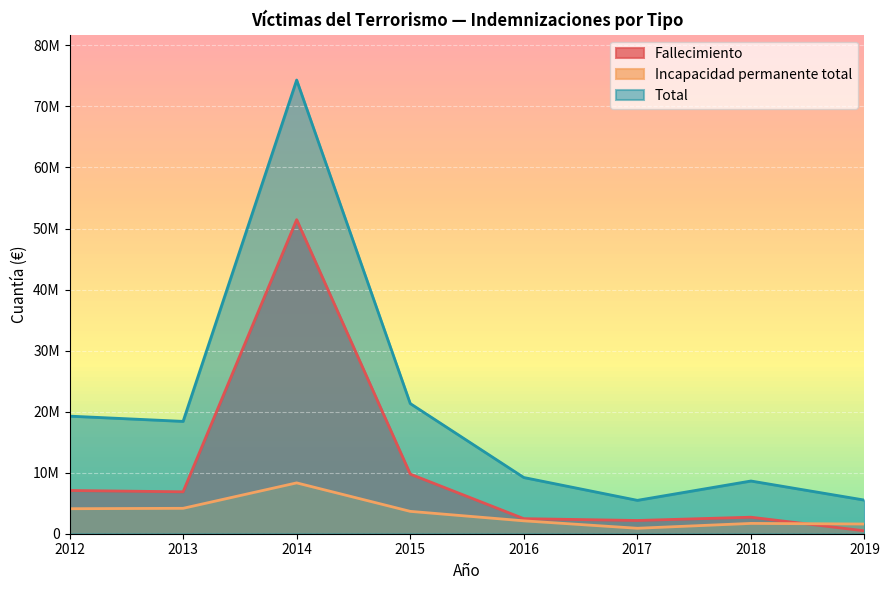

Reading right to left, transcribe all the data shown in this chart.

Fallecimiento: 475380	2706738	2168722	2467245	9770766	51453275	6869878	7085323
Incapacidad permanente total: 1589457	1689824	894019	2111219	3664412	8329443	4162388	4097751
Total: 5509287	8637571	5469113	9209384	21329393	74325489	18407663	19266918